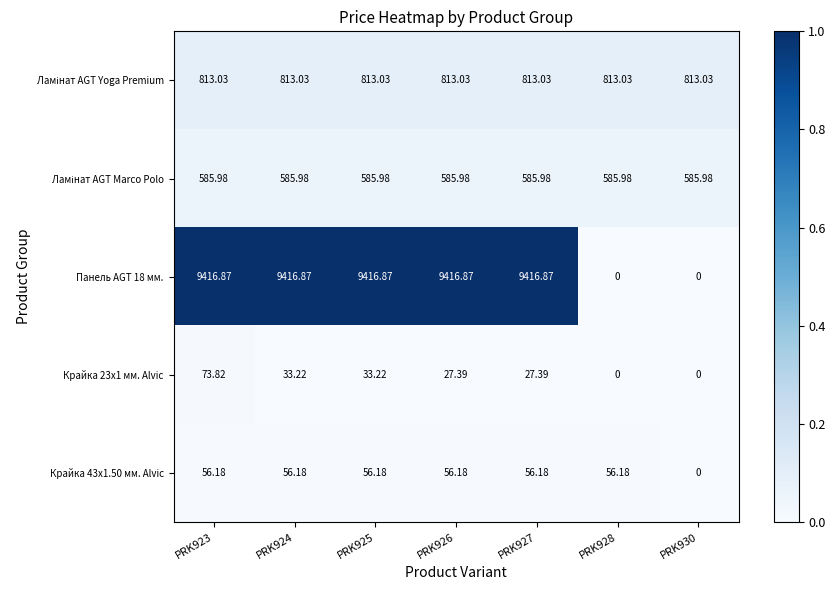

Between PRK926 and PRK928, which series saw the biggest shift?

Панель AGT 18 мм.